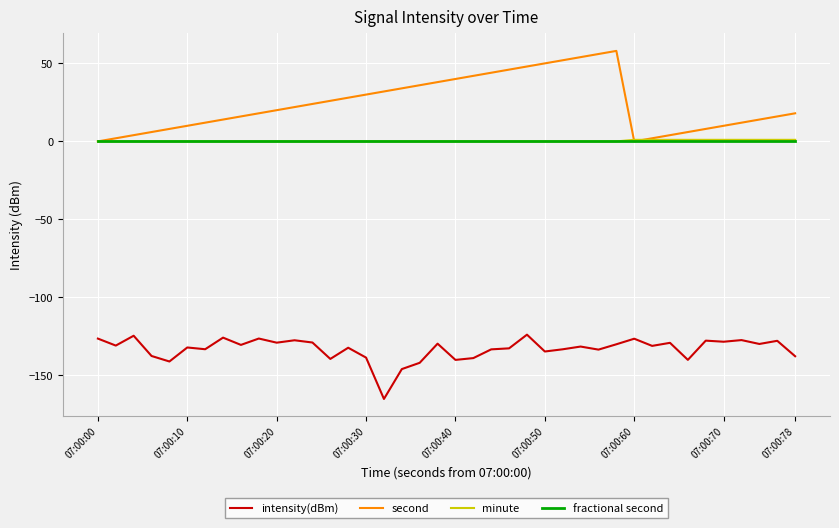

Which series has the largest total across all categories?

second